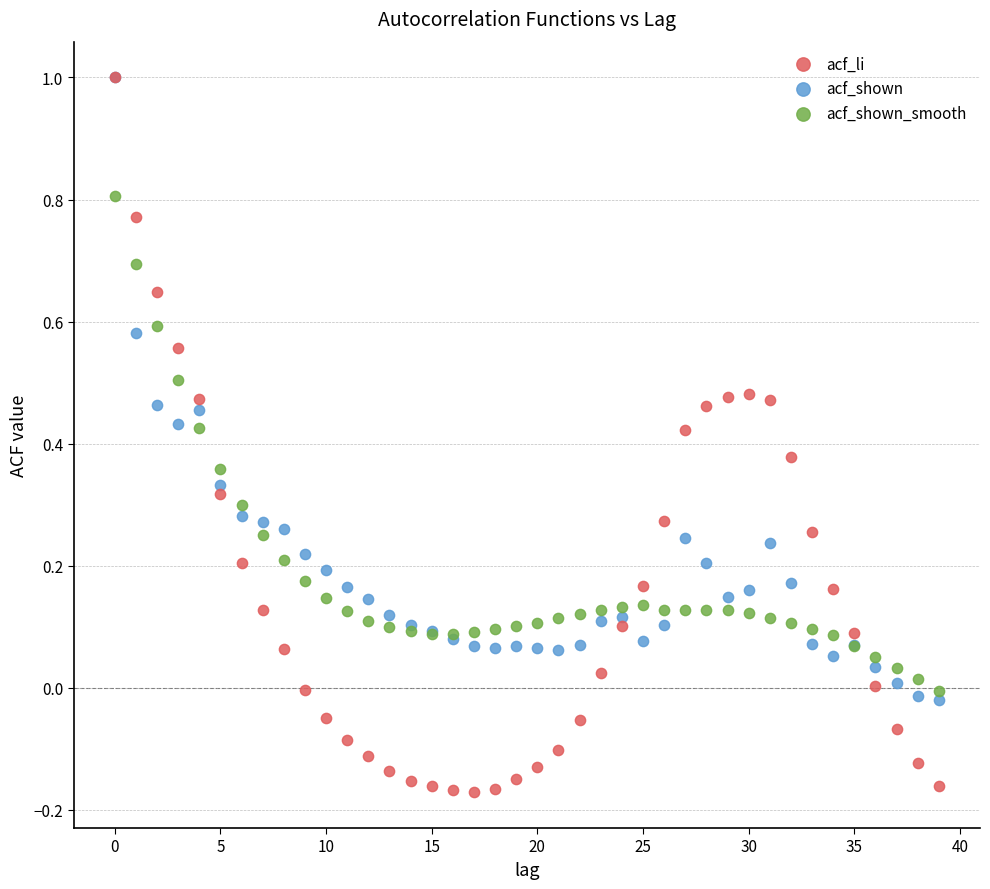

Which series contains the lowest Y value?

acf_li